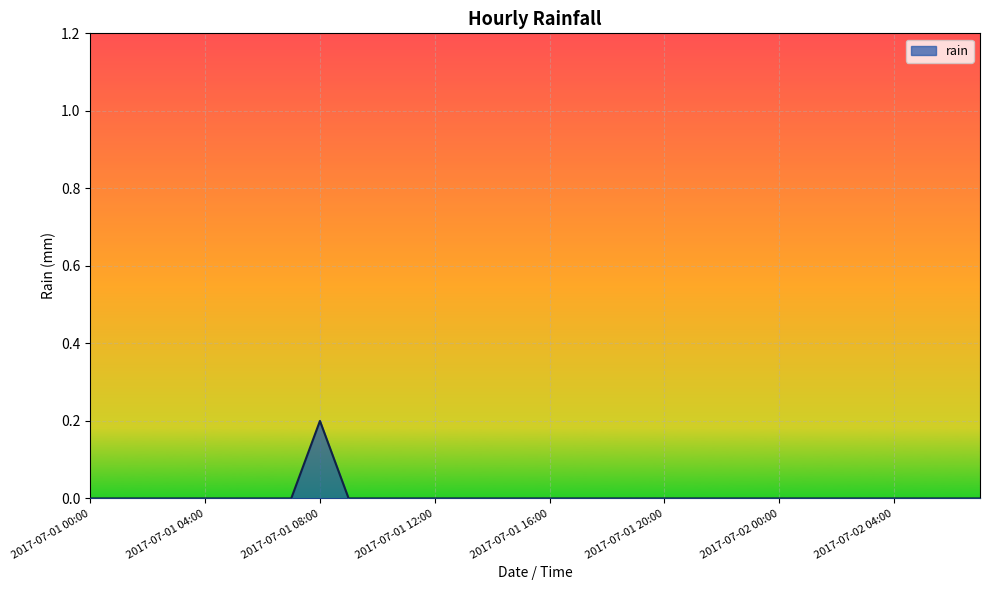

Does the chart display data point markers on the line(s)?

No